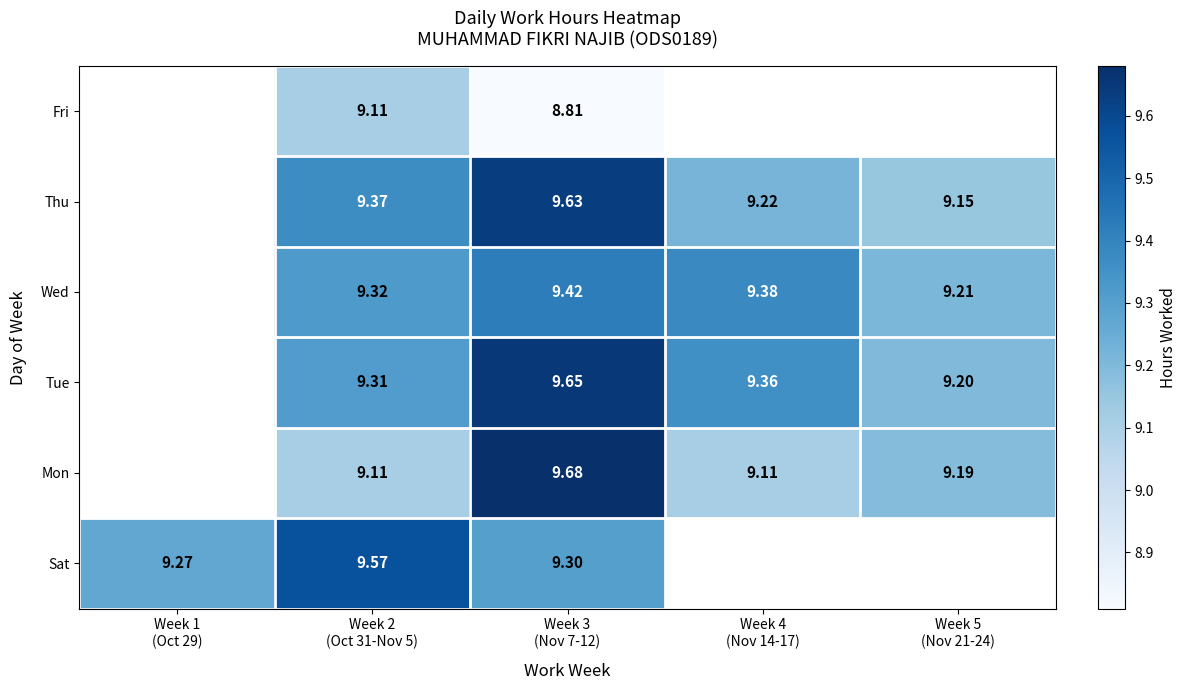

True or false: Wed has a value of 2.2 at Week 3 (Nov 7-12).

False